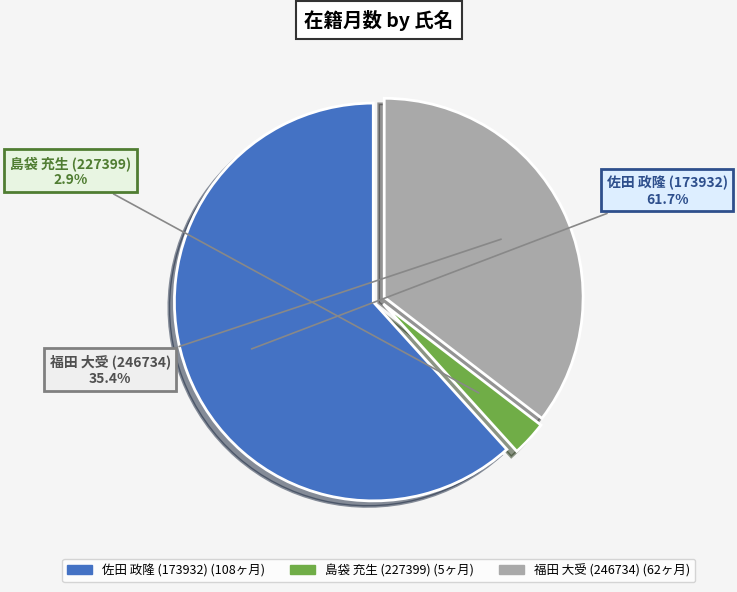

Rank the categories by value from lowest to highest.

島袋 充生 (227399), 福田 大受 (246734), 佐田 政隆 (173932)